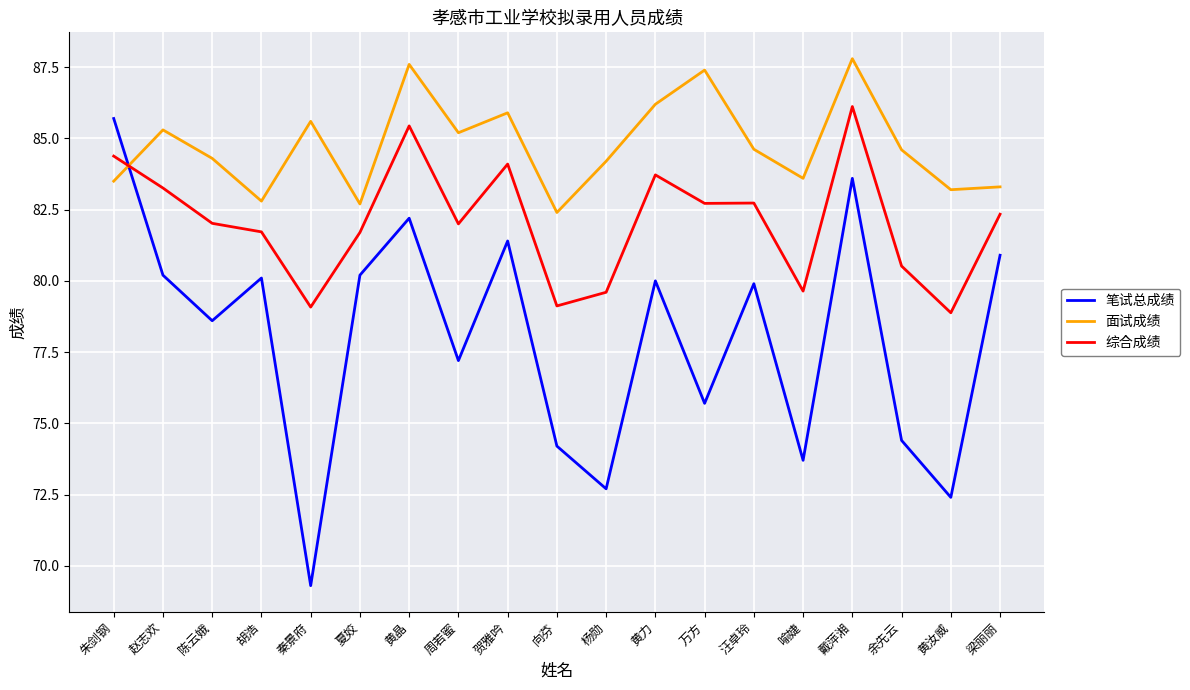

How many times do 面试成绩 and 综合成绩 cross each other?

1